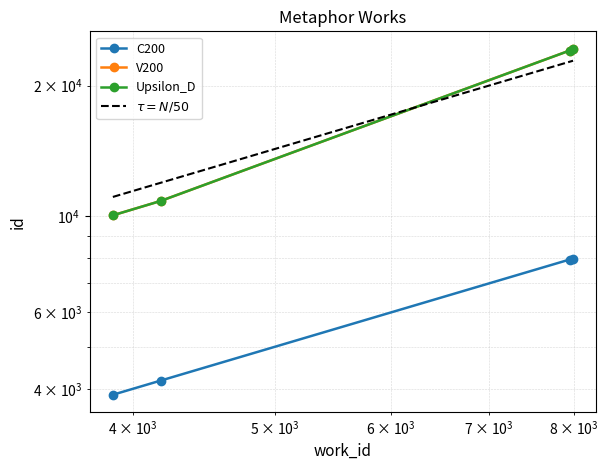

What are all the series names shown in the legend?

C200, V200, Upsilon_D, $\tau = N/50$